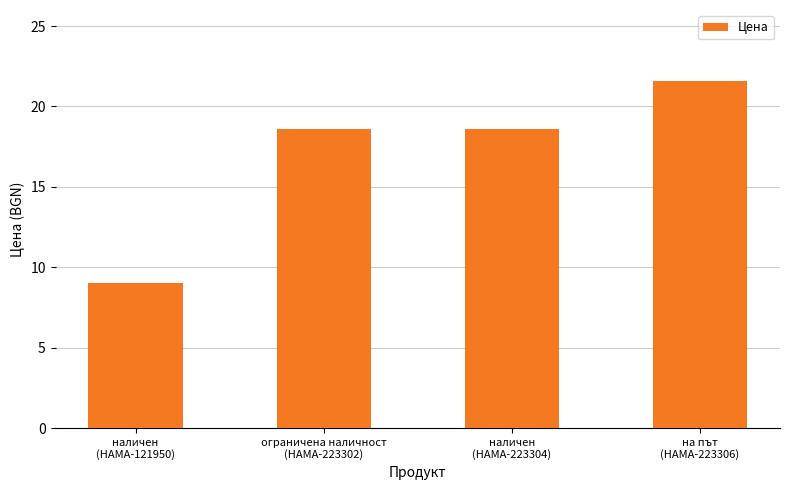

Between ограничена наличност
(HAMA-223302) and наличен
(HAMA-121950), which is larger?

ограничена наличност
(HAMA-223302)